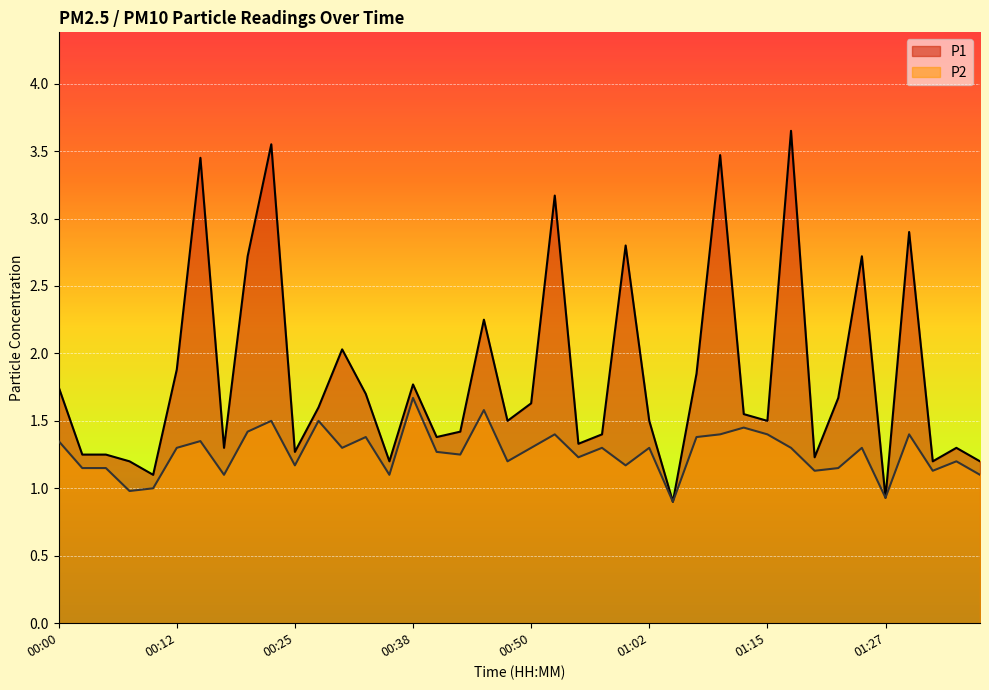

Rank the categories by P1 value from highest to lowest.

01:17, 00:22, 01:10, 00:15, 00:52, 01:30, 01:00, 00:20, 01:25, 00:45, 00:30, 00:12, 01:07, 00:38, 00:00, 00:33, 01:22, 00:50, 00:28, 01:12, 00:48, 01:02, 01:15, 00:43, 00:57, 00:40, 00:55, 00:17, 01:38, 00:25, 00:03, 00:05, 01:20, 00:08, 00:35, 01:35, 01:40, 00:10, 01:27, 01:05